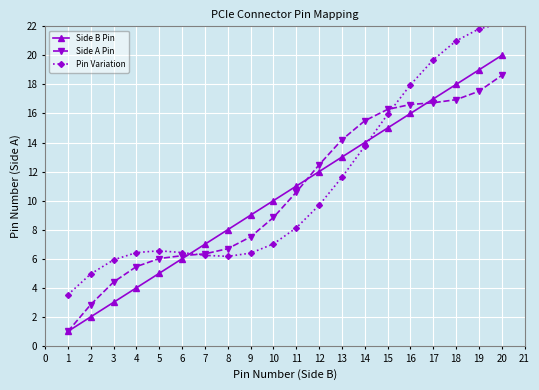

Rank the categories by Side B Pin value from highest to lowest.

20, 19, 18, 17, 16, 15, 14, 13, 12, 11, 10, 9, 8, 7, 6, 5, 4, 3, 2, 1